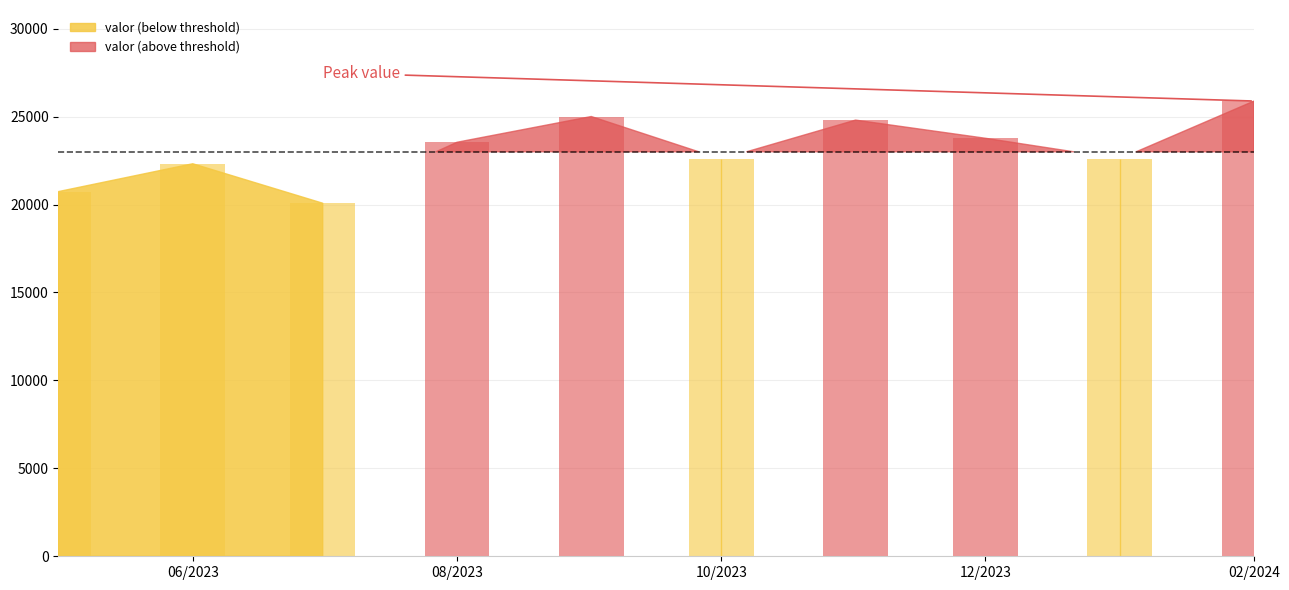

What is the maximum value shown in the chart?

25882